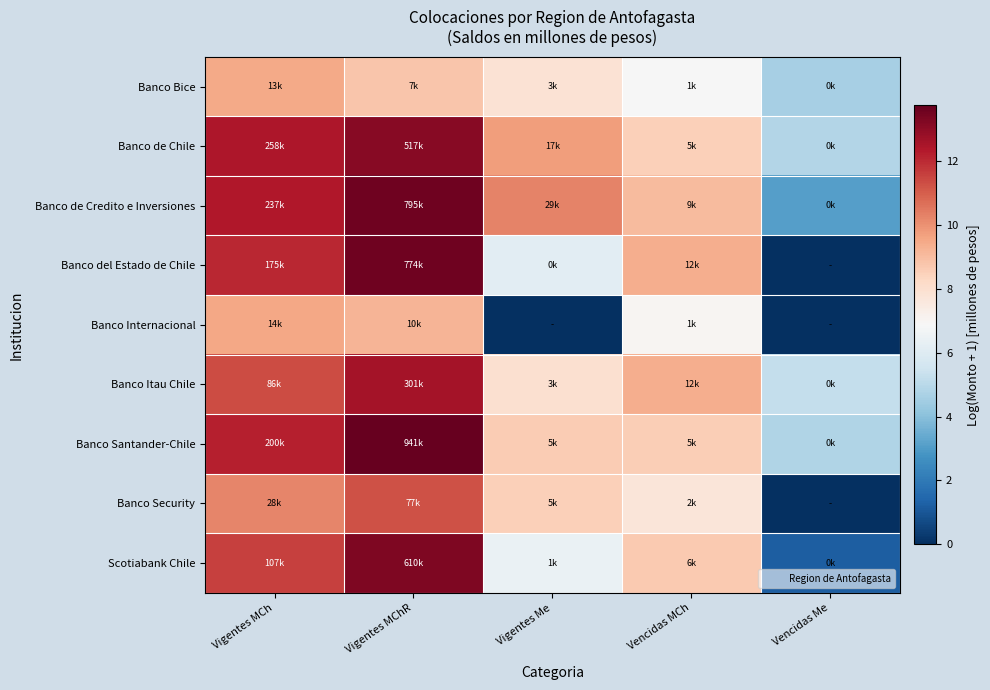

Reading right to left, list all the values displayed in this chart.

Banco Bice: Vencidas Me=4.6	Vencidas MCh=6.8	Vigentes Me=7.9	Vigentes MChR=8.8	Vigentes MCh=9.5
Banco de Chile: Vencidas Me=4.9	Vencidas MCh=8.5	Vigentes Me=9.7	Vigentes MChR=13.2	Vigentes MCh=12.5
Banco de Credito e Inversiones: Vencidas Me=3.1	Vencidas MCh=9.1	Vigentes Me=10.3	Vigentes MChR=13.6	Vigentes MCh=12.4
Banco del Estado de Chile: Vencidas Me=0.0	Vencidas MCh=9.4	Vigentes Me=6.2	Vigentes MChR=13.6	Vigentes MCh=12.1
Banco Internacional: Vencidas Me=0.0	Vencidas MCh=7.0	Vigentes Me=0.0	Vigentes MChR=9.2	Vigentes MCh=9.5
Banco Itau Chile: Vencidas Me=5.3	Vencidas MCh=9.4	Vigentes Me=8.0	Vigentes MChR=12.6	Vigentes MCh=11.4
Banco Santander-Chile: Vencidas Me=4.8	Vencidas MCh=8.6	Vigentes Me=8.6	Vigentes MChR=13.8	Vigentes MCh=12.2
Banco Security: Vencidas Me=0.0	Vencidas MCh=7.7	Vigentes Me=8.5	Vigentes MChR=11.2	Vigentes MCh=10.2
Scotiabank Chile: Vencidas Me=1.2	Vencidas MCh=8.7	Vigentes Me=6.4	Vigentes MChR=13.3	Vigentes MCh=11.6